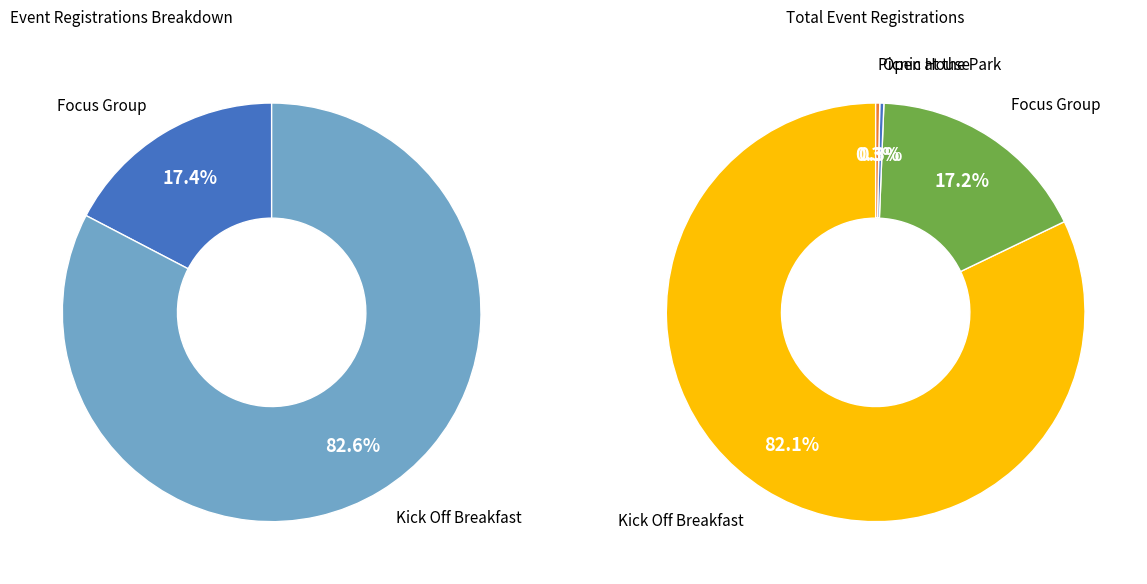

What is the change in value from Focus Group to Picnic at the Park?

-55